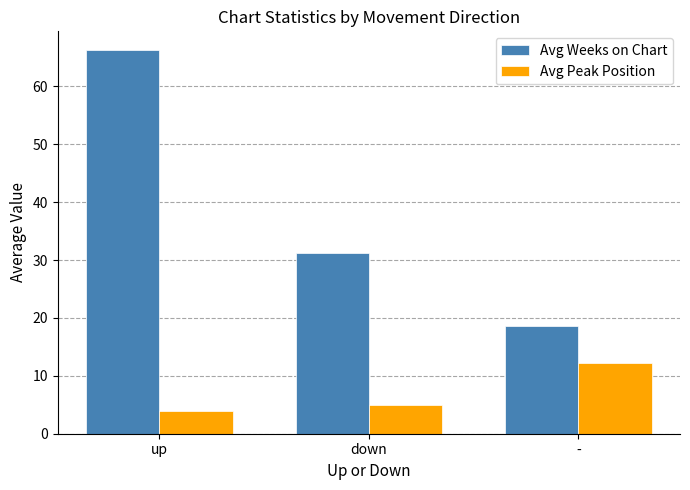

Is the value of Avg Peak Position at down greater than the value of Avg Weeks on Chart at up?

No